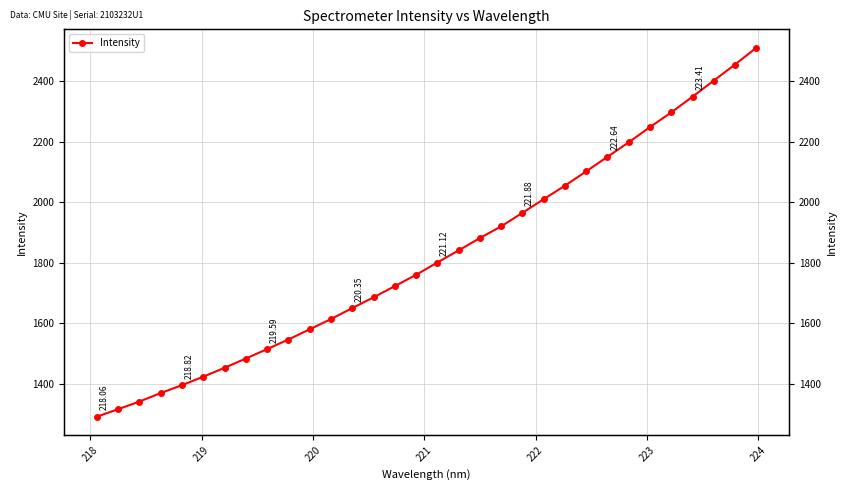

What is the difference between the maximum and minimum values?

1217.7